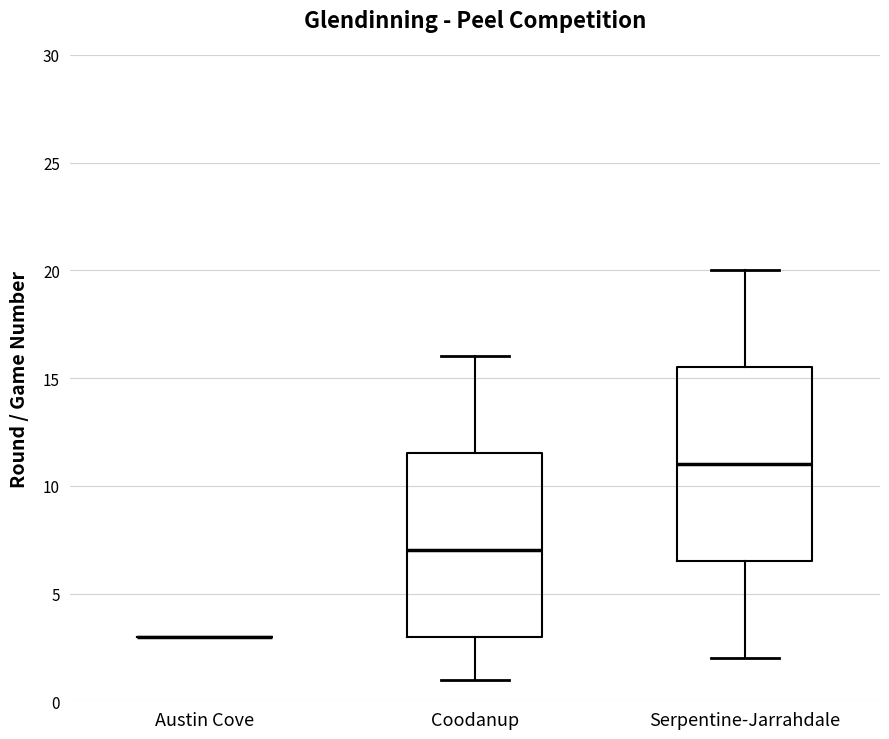

Where does the lower whisker of the box for Serpentine-Jarrahdale end on the y-axis? The values are not printed on the chart, so give them approximately, as read against the axis.

2.0